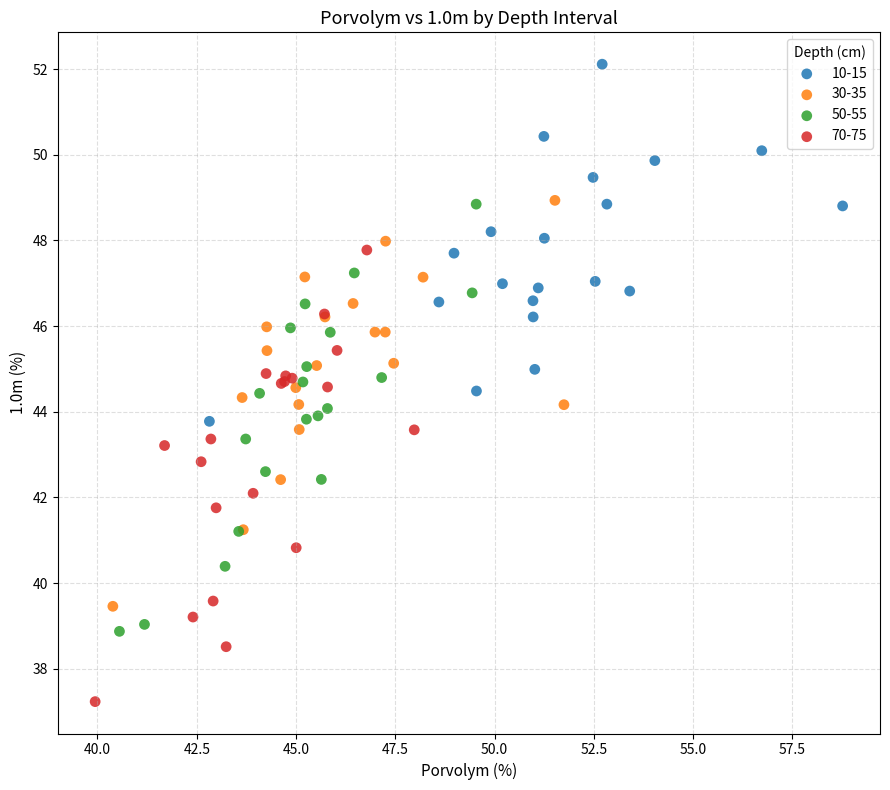

Which series reaches the minimum Y coordinate?

70-75